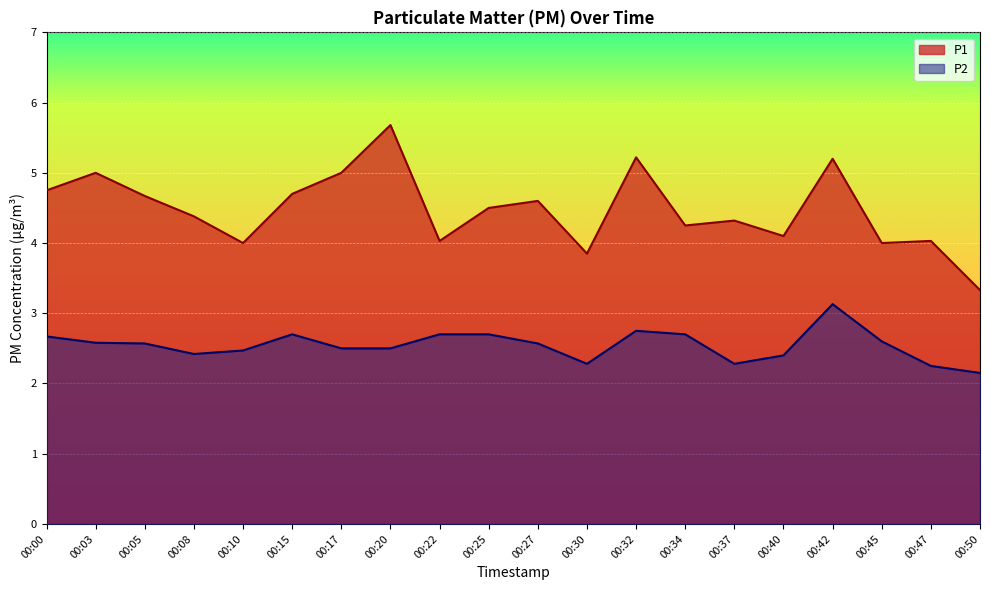

Reading right to left, what are all the values shown in this chart?

P1: 00:50=3.3	00:47=4.0	00:45=4.0	00:42=5.2	00:40=4.1	00:37=4.3	00:34=4.2	00:32=5.2	00:30=3.9	00:27=4.6	00:25=4.5	00:22=4.0	00:20=5.7	00:17=5.0	00:15=4.7	00:10=4.0	00:08=4.4	00:05=4.7	00:03=5.0	00:00=4.8
P2: 00:50=2.1	00:47=2.2	00:45=2.6	00:42=3.1	00:40=2.4	00:37=2.3	00:34=2.7	00:32=2.8	00:30=2.3	00:27=2.6	00:25=2.7	00:22=2.7	00:20=2.5	00:17=2.5	00:15=2.7	00:10=2.5	00:08=2.4	00:05=2.6	00:03=2.6	00:00=2.7